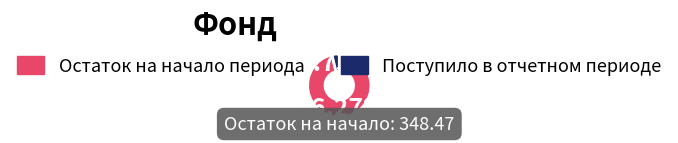

Between Остаток на начало периода and Поступило в отчетном периоде, which is larger?

Остаток на начало периода